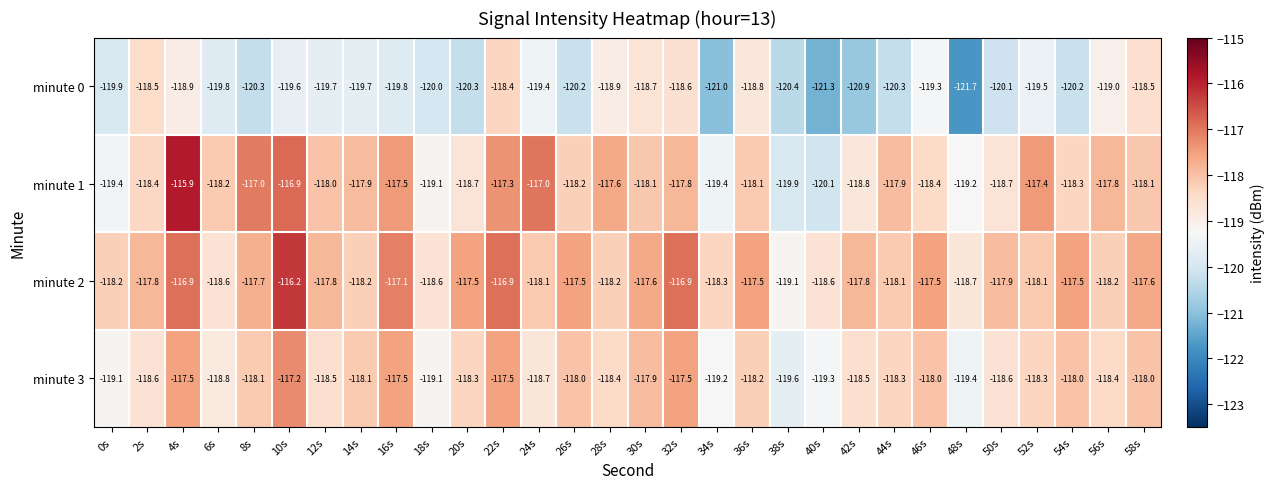

Between 4s and 30s, which series saw the biggest shift?

minute 1